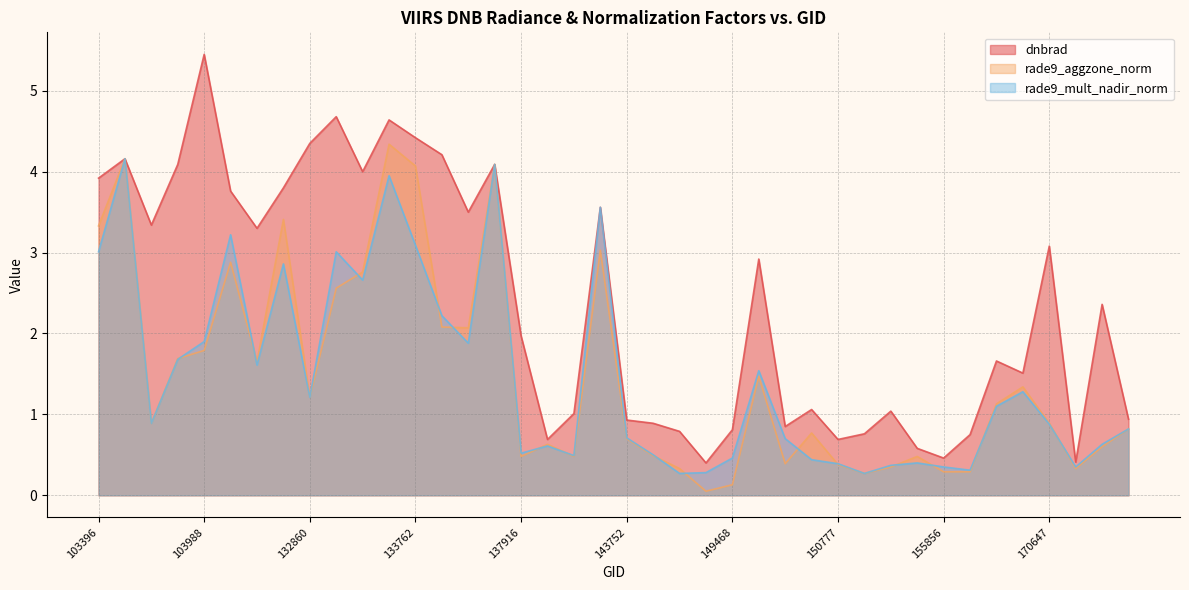

In rade9_aggzone_norm, how many points are lower than both neighbors (excluding endpoints)?

10